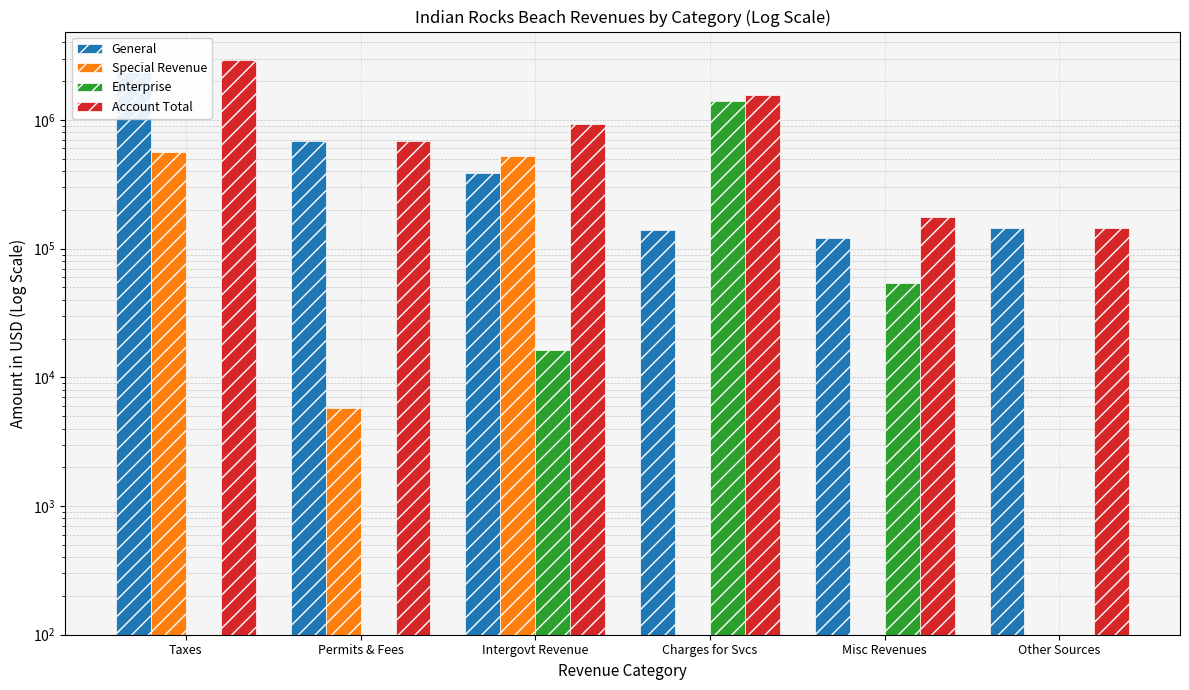

Reading left to right, extract all data points from this chart.

General: 2346732	681916	384999	139354	120809	143380
Special Revenue: 560356	5793	521002	100	100	100
Enterprise: 100	100	16286	1412679	53778	100
Account Total: 2907088	687709	922287	1552033	174587	143380